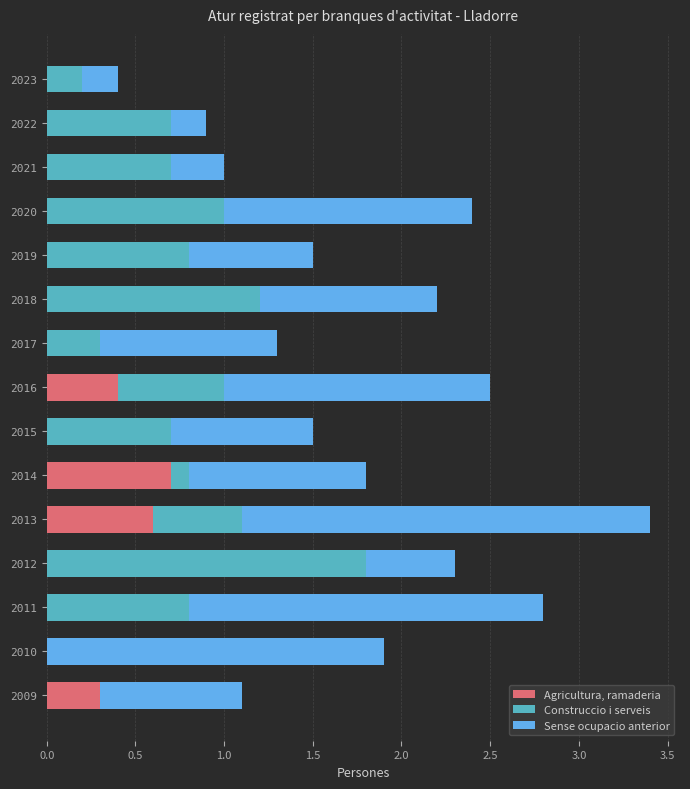

The value of Agricultura, ramaderia at 2023 is 0.0. True or false?

True